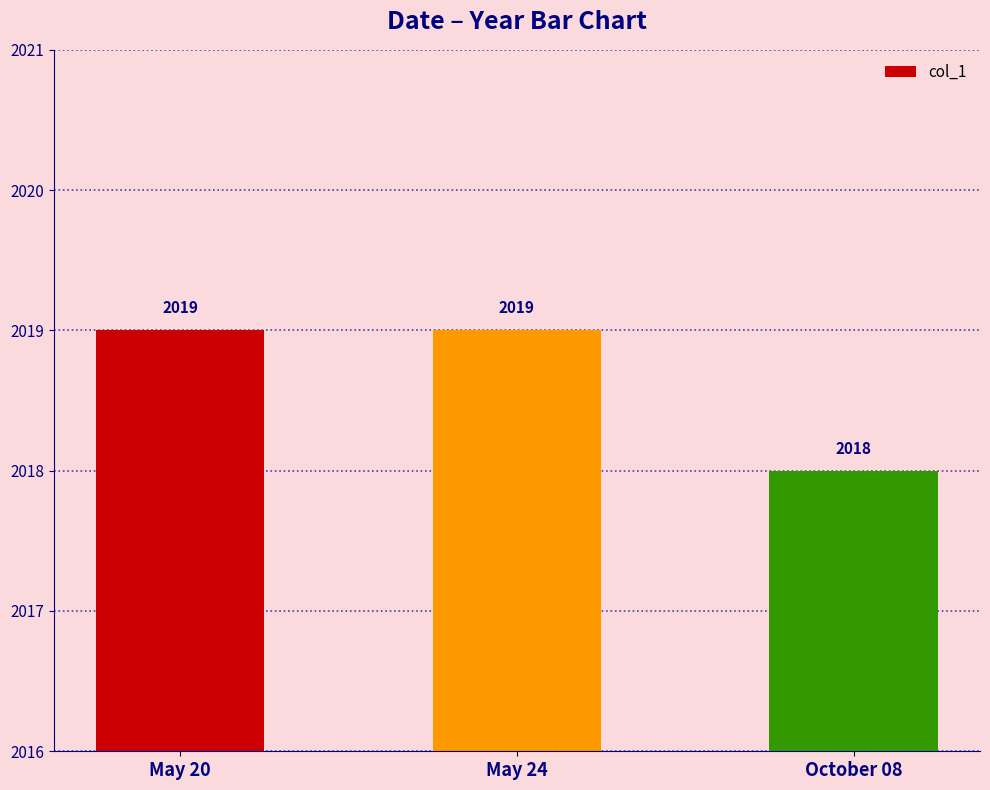

Are the bars grouped side by side (vs. stacked)?

No